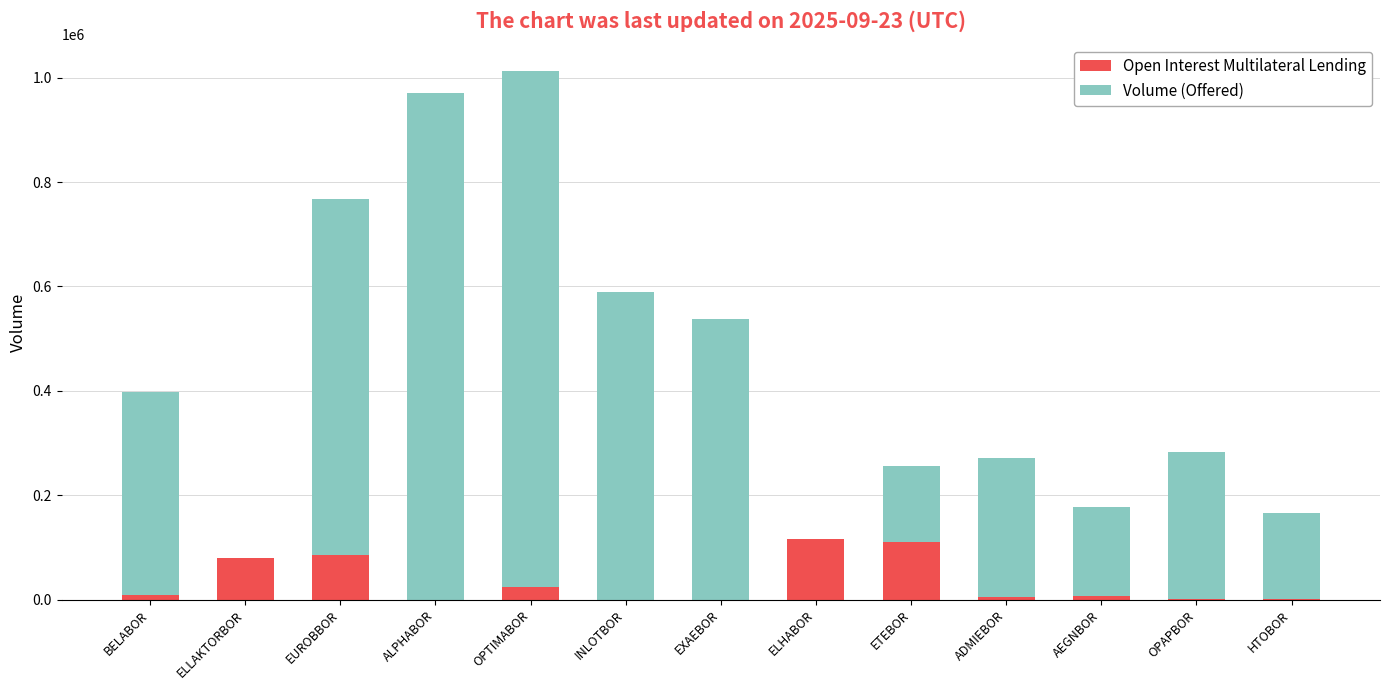

How many groups of bars are there?

13